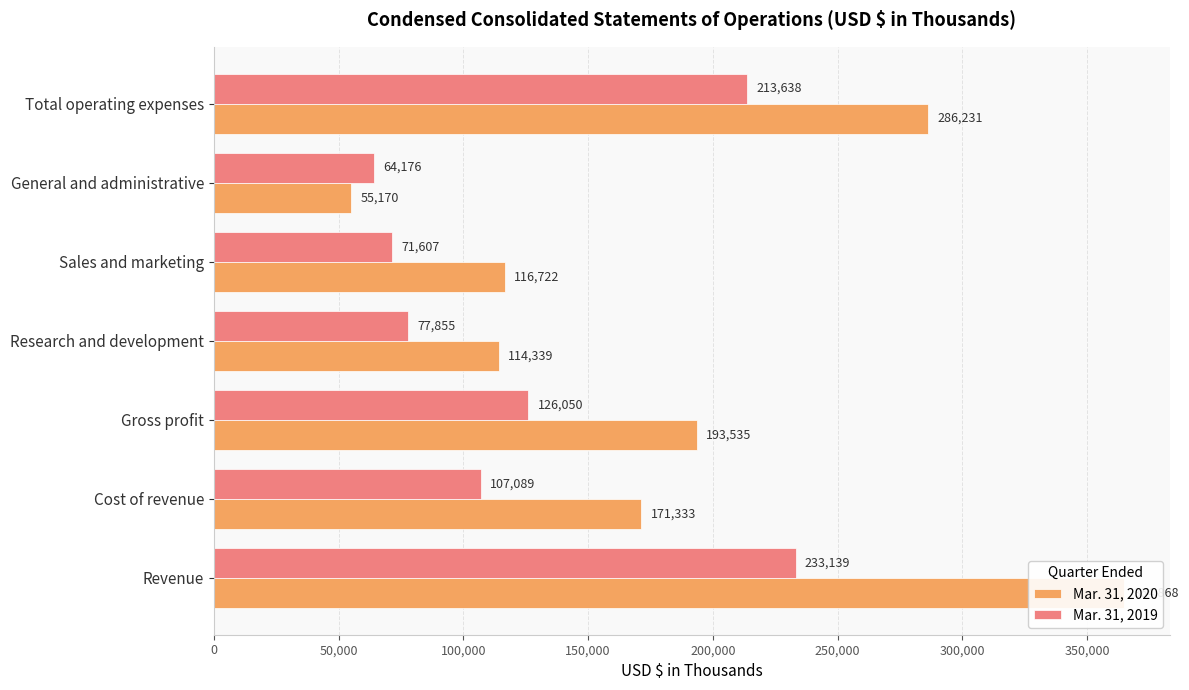

How many values in the Mar. 31, 2019 series exceed 107089?

3